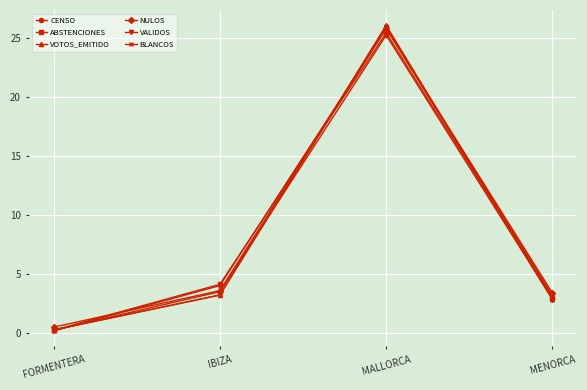

What is the sum of the VALIDOS values at FORMENTERA and MALLORCA?

26.2